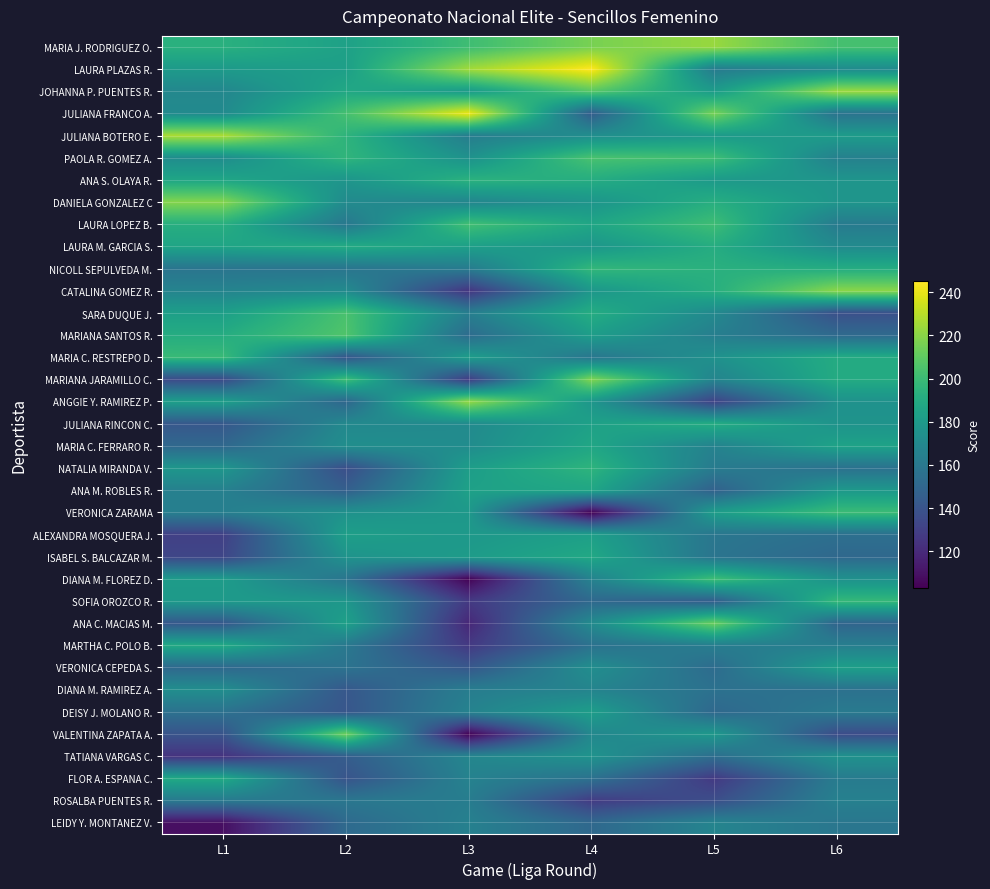

What is the maximum value shown in the chart?

245